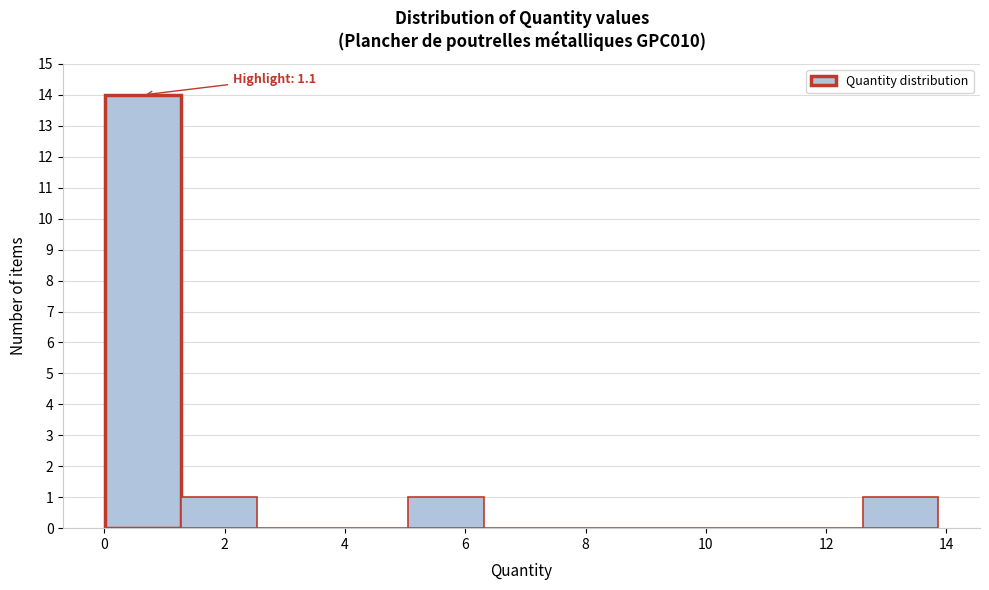

Over which range of the x-axis is the bar tallest?

0.0 to 1.2